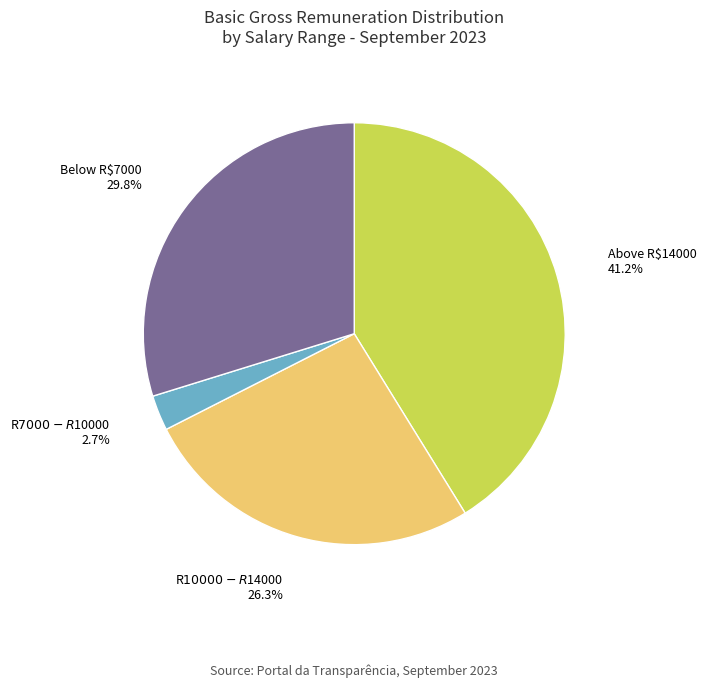

Which slice is the largest?

Above R$14000